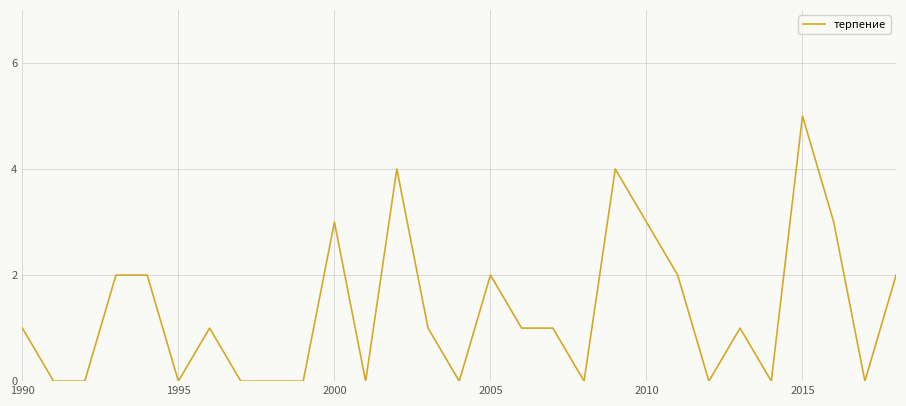

What is the average value?

1